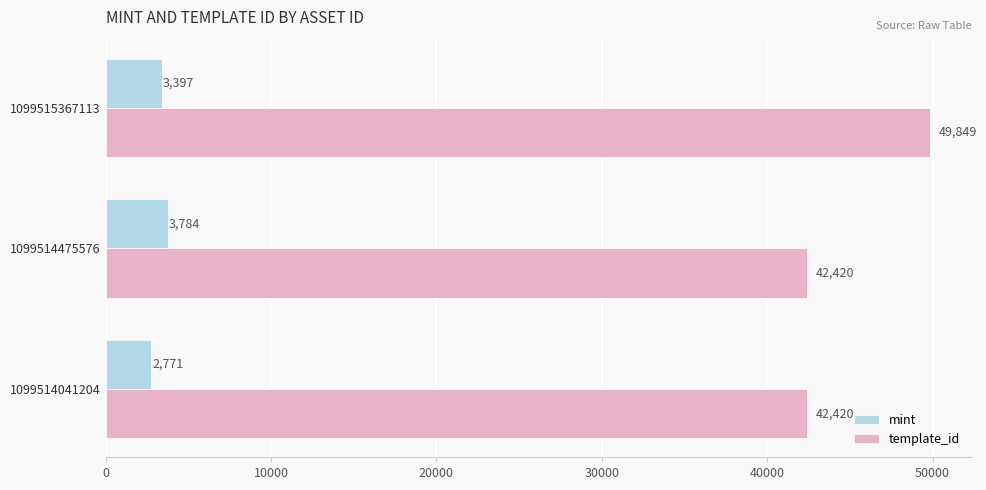

At how many categories does at least one series exceed 17393?

3